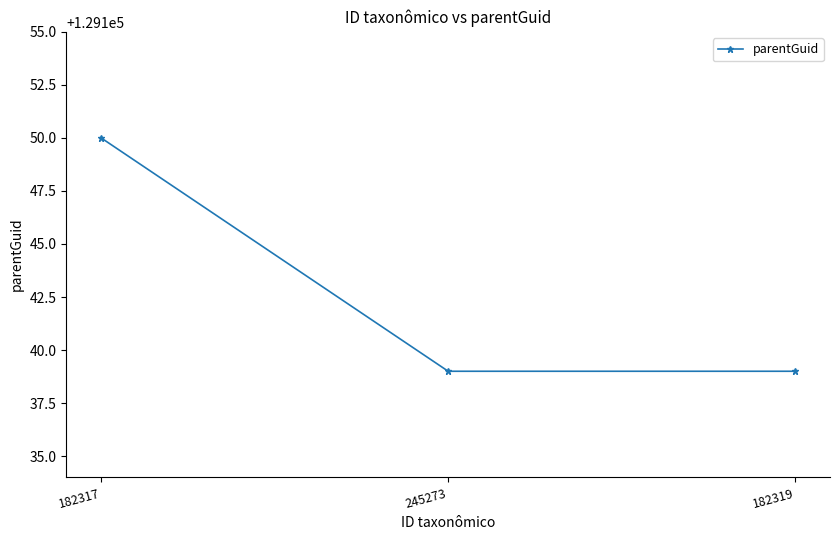

What is the change in value from 182317 to 245273?

-11